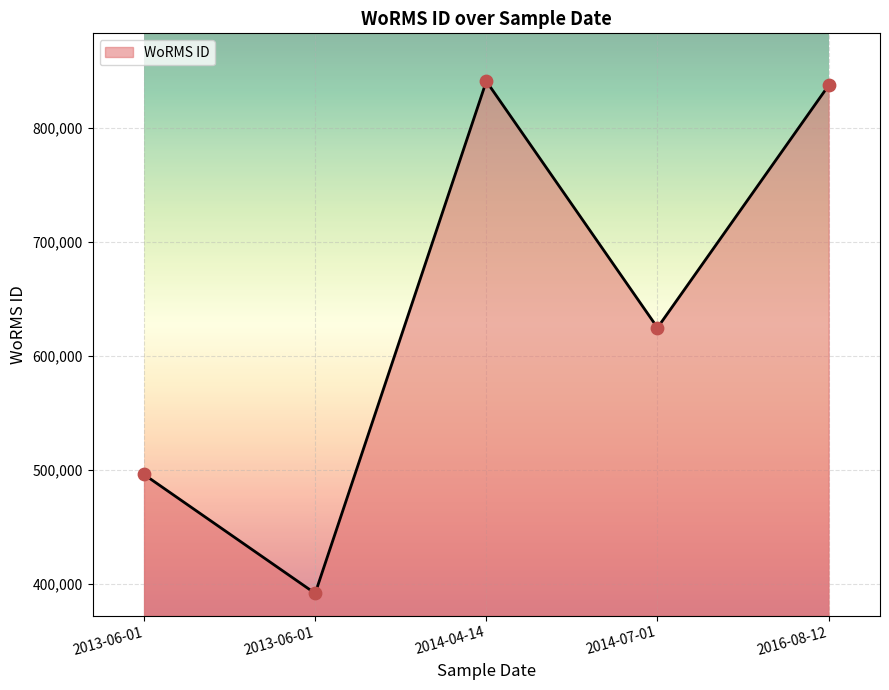

How many lines are shown in the chart?

1